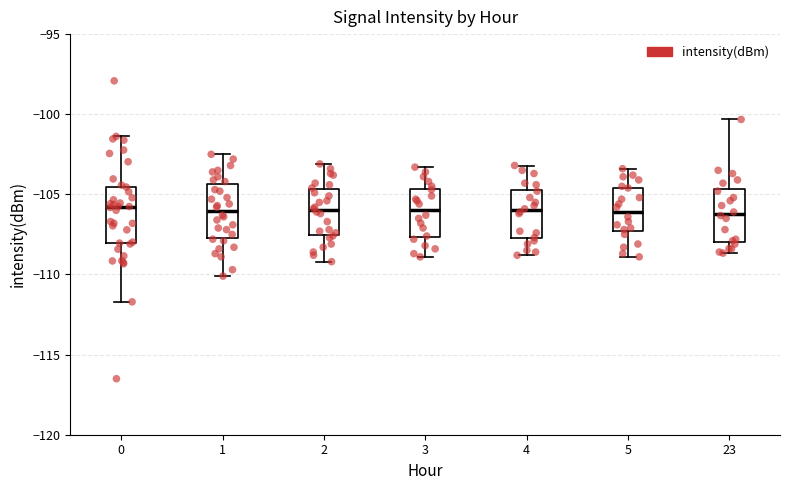

Where does the median line of the box at x = 2 sit on the y-axis? The values are not printed on the chart, so give them approximately, as read against the axis.

-106.0